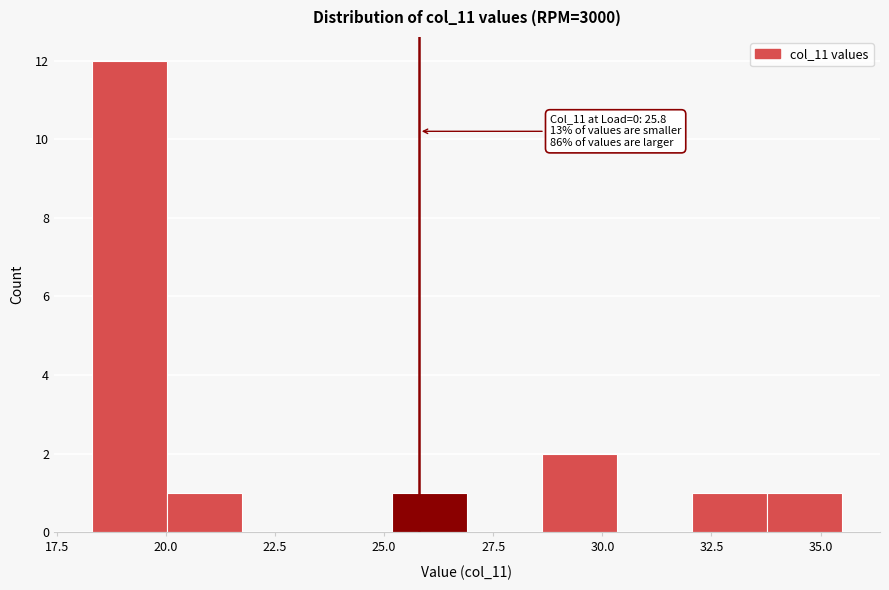

Around what value on the x-axis is the tallest bar? Give the approximate position of its centre, as read against the axis.

19.0